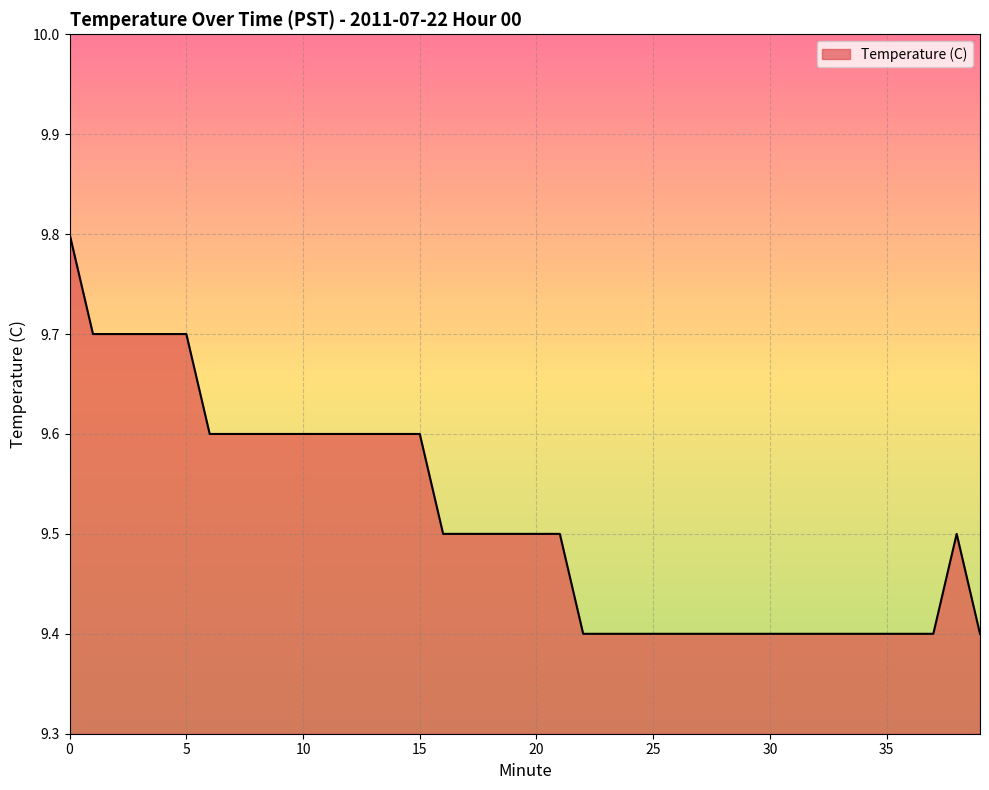

Rank the categories by value from lowest to highest.

22, 23, 24, 25, 26, 27, 28, 29, 30, 31, 32, 33, 34, 35, 36, 37, 39, 16, 17, 18, 19, 20, 21, 38, 6, 7, 8, 9, 10, 11, 12, 13, 14, 15, 1, 2, 3, 4, 5, 0